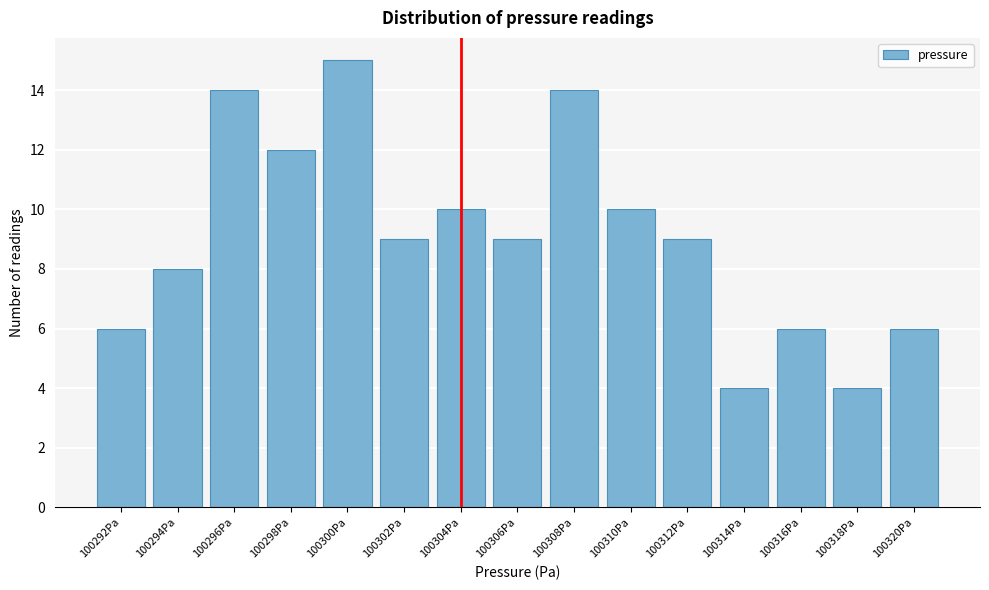

Reading right to left, extract all data points from this chart.

100320Pa=6	100318Pa=4	100316Pa=6	100314Pa=4	100312Pa=9	100310Pa=10	100308Pa=14	100306Pa=9	100304Pa=10	100302Pa=9	100300Pa=15	100298Pa=12	100296Pa=14	100294Pa=8	100292Pa=6